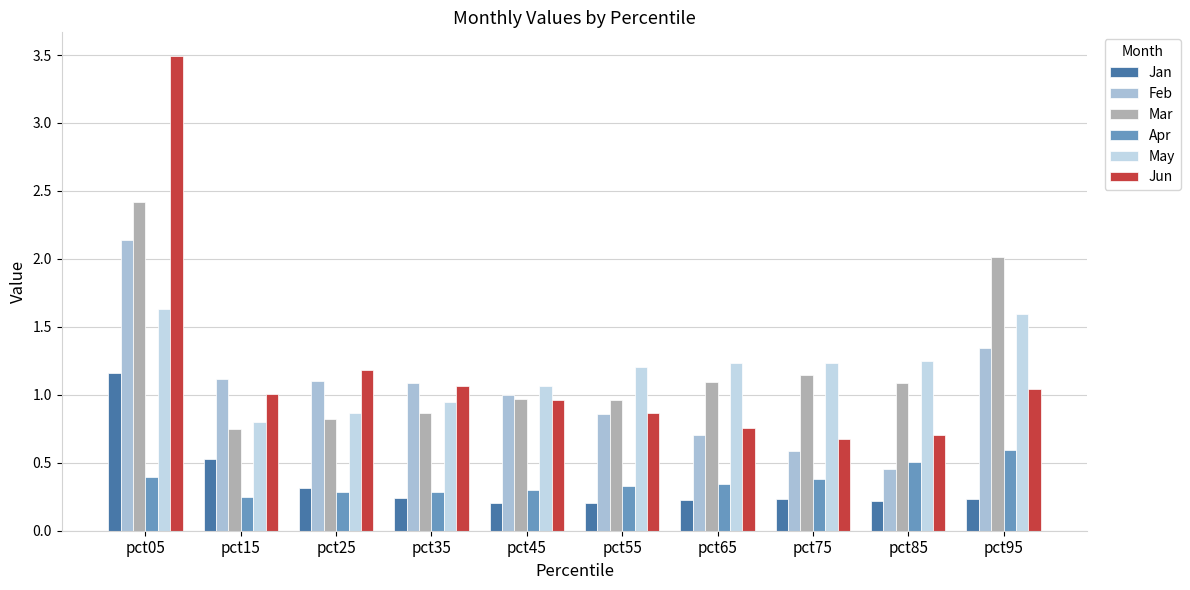

Count the number of data series in this chart.

6